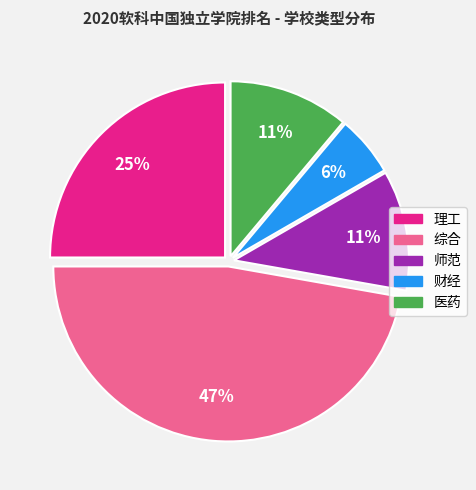

Combined, do 财经 and 综合 account for over 50%?

Yes